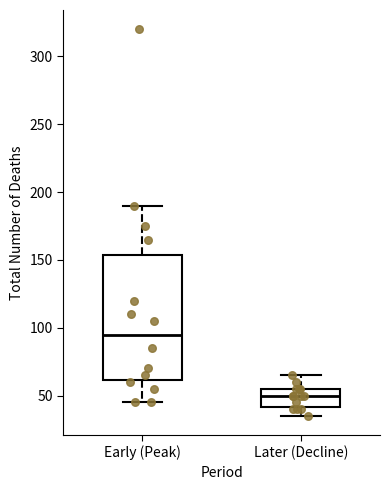

Where does the lower whisker of the box for Later (Decline) end on the y-axis? The values are not printed on the chart, so give them approximately, as read against the axis.

35